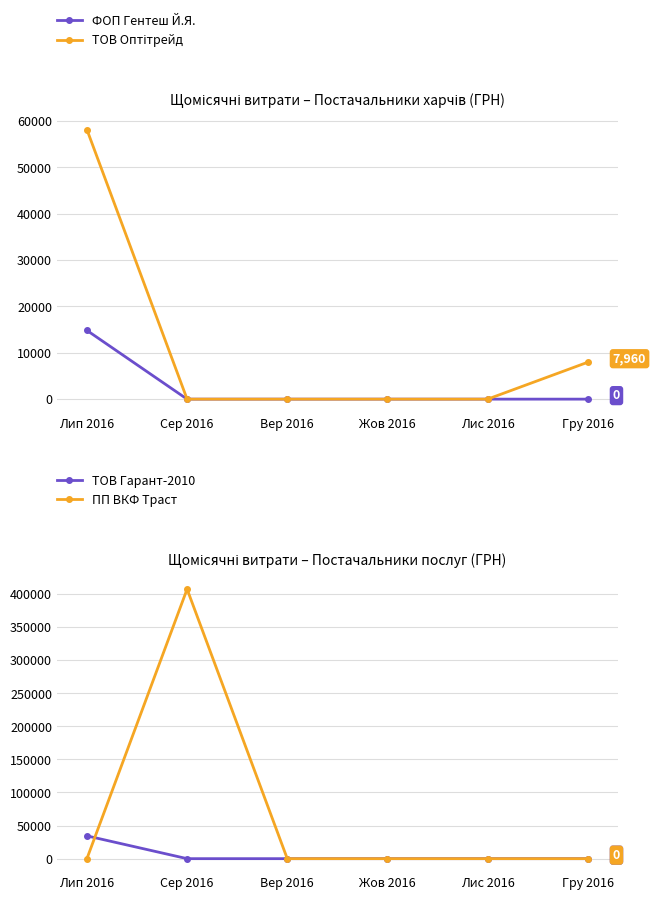

True or false: ТОВ Гарант-2010 and ТОВ Оптітрейд intersect in this chart.

False